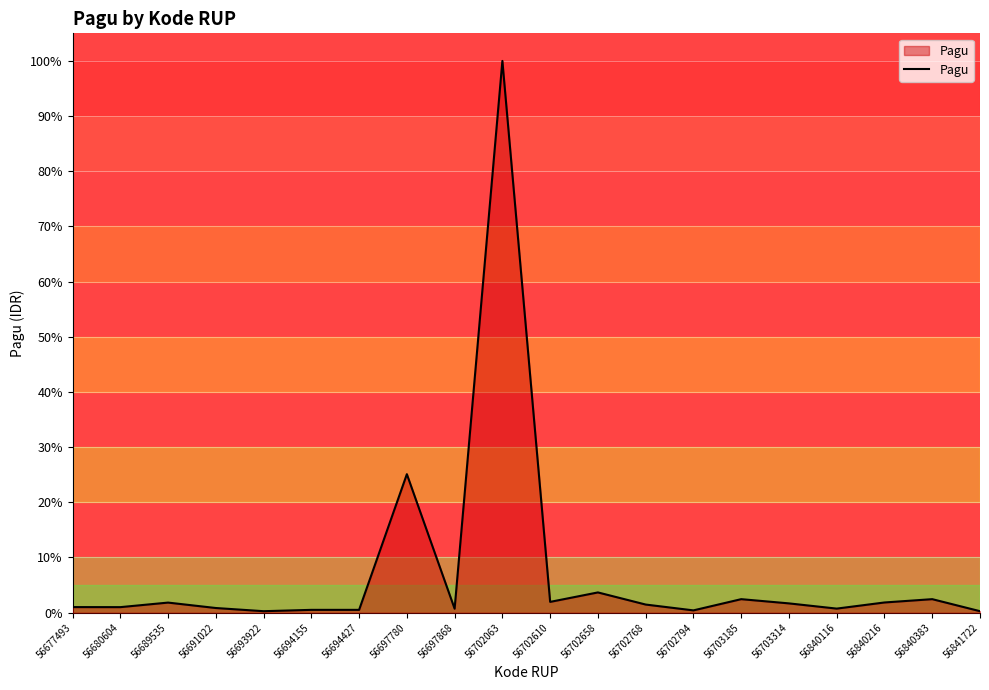

What is the greatest value displayed?

100.0